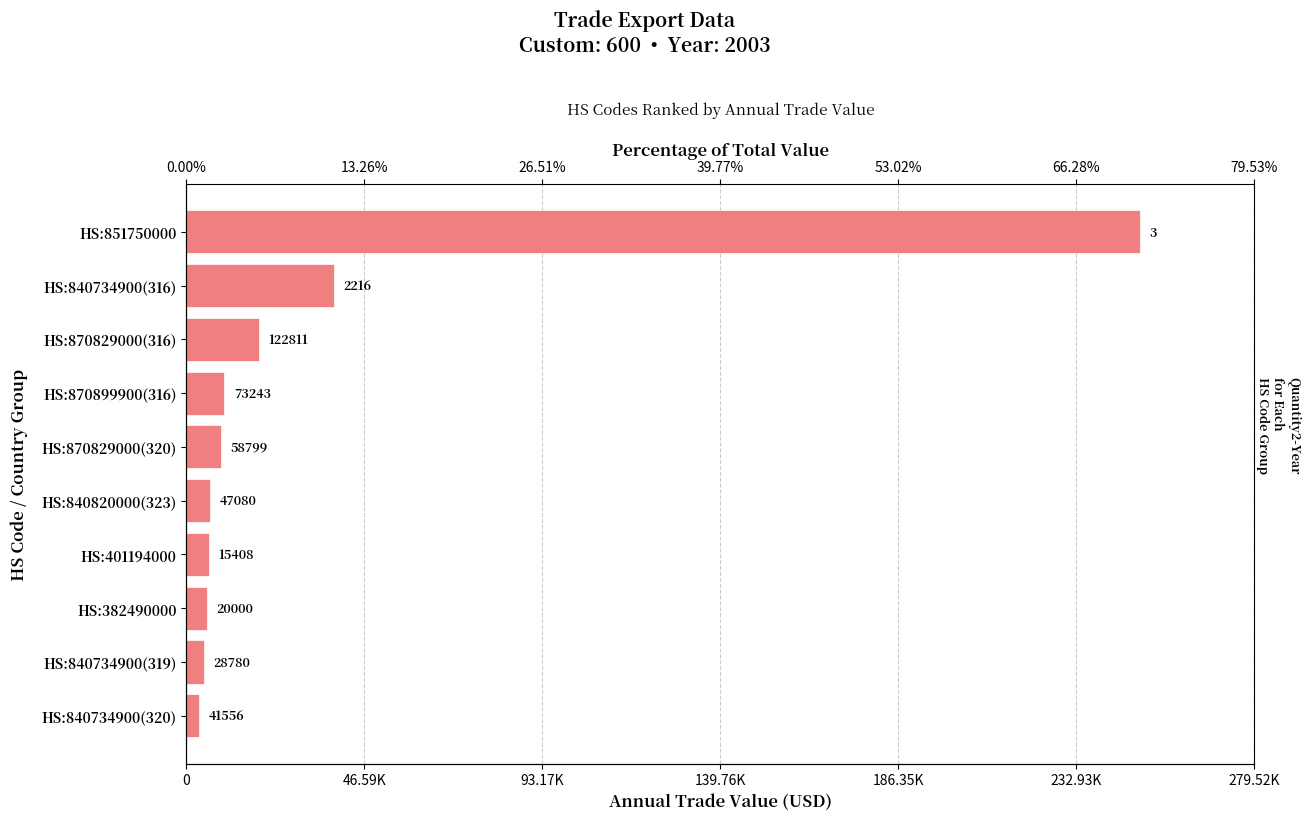

The chart shows a value of 5373 at HS:382490000. True or false?

True